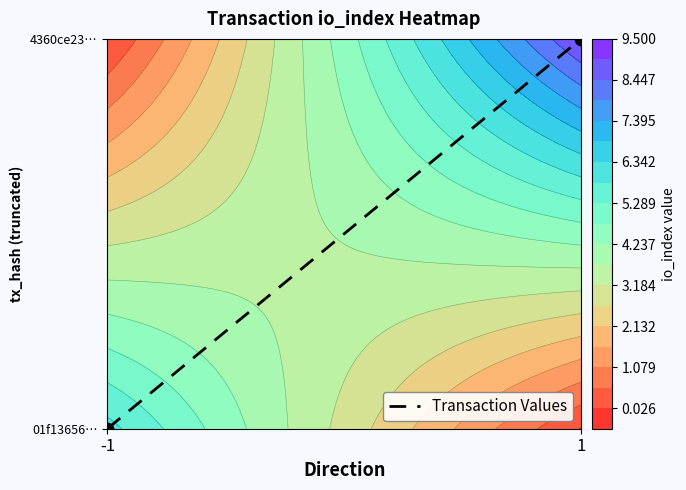

List the labels in order of value, smallest first.

-1, 1